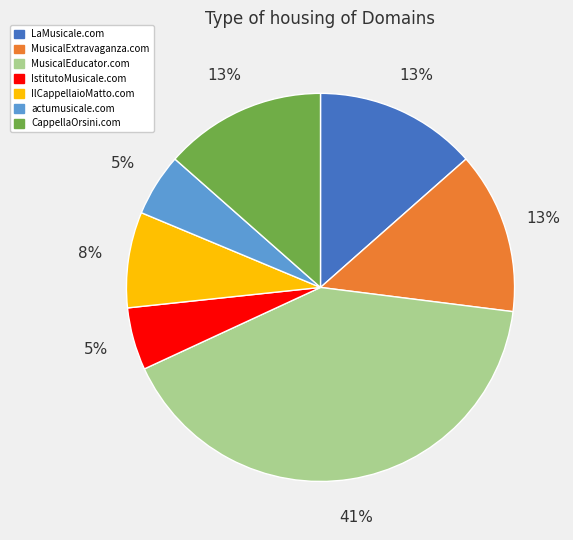

Which category has the biggest portion of the pie?

MusicalEducator.com